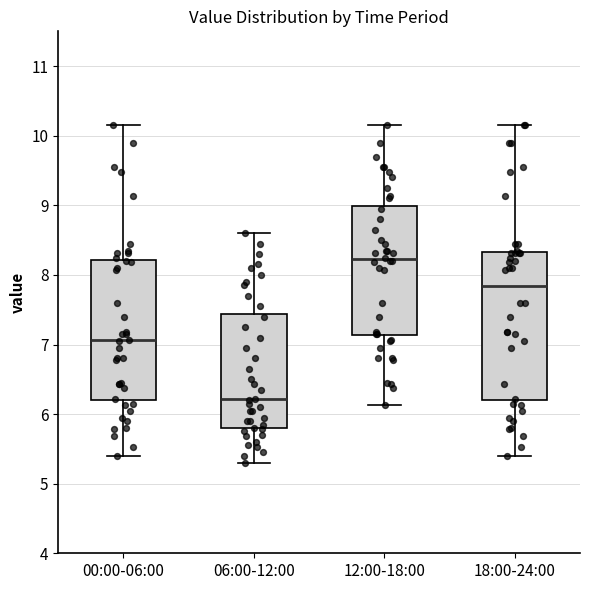

Reading left to right, read every box against the y-axis: the position of its median line, the range the box covers, and the ends of its whiskers. The values are not printed on the chart, so give them approximately, as read against the axis.

00:00-06:00: median 7.1, box 6.2 to 8.2, whiskers 5.4 to 10.2
06:00-12:00: median 6.2, box 5.8 to 7.4, whiskers 5.3 to 8.6
12:00-18:00: median 8.2, box 7.1 to 9.0, whiskers 6.1 to 10.2
18:00-24:00: median 7.8, box 6.2 to 8.3, whiskers 5.4 to 10.2